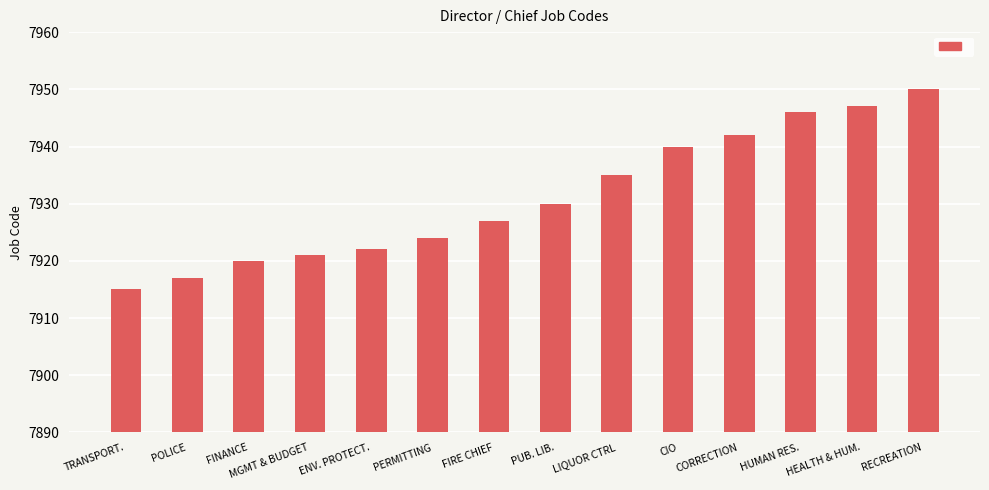

How many data points are less than 7930?

7